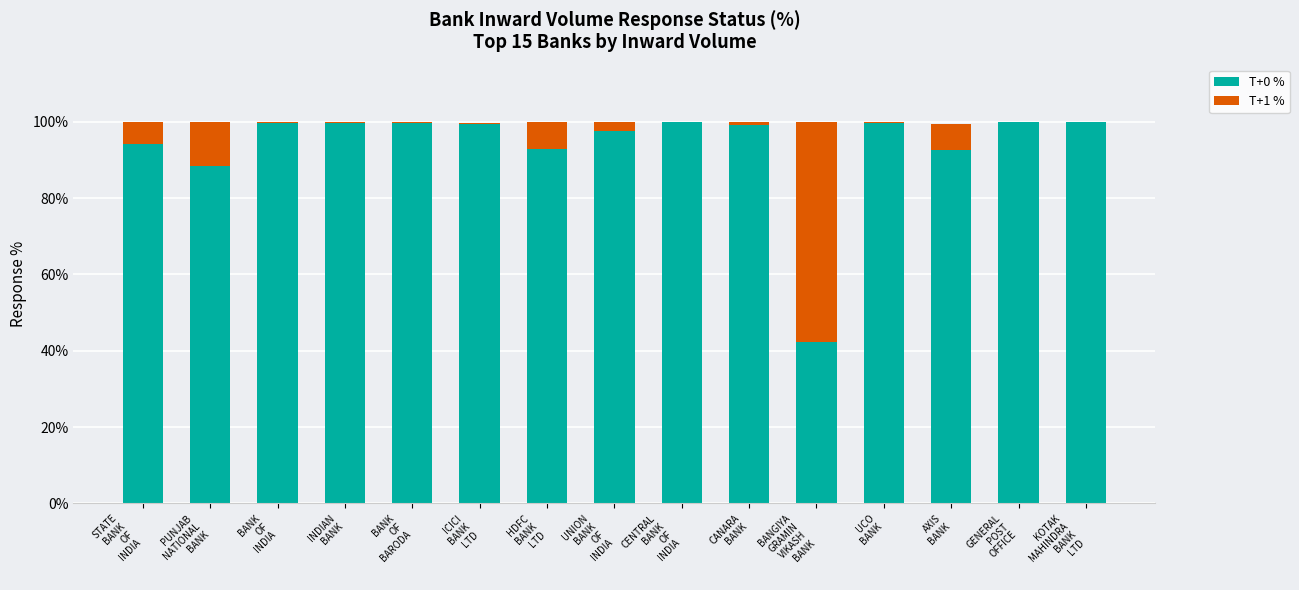

Are the bars grouped side by side (vs. stacked)?

No